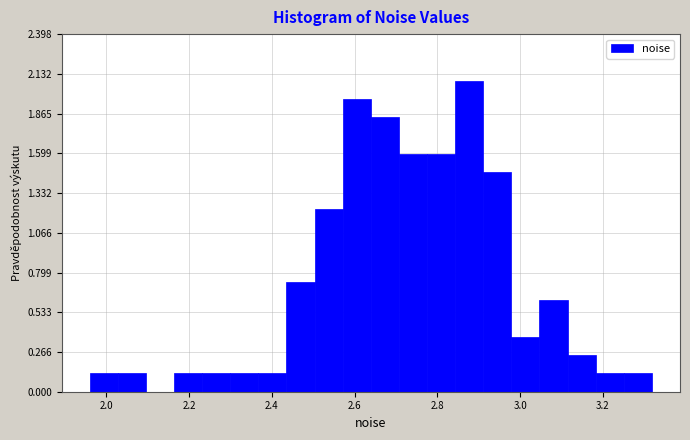

Read against the x-axis, roughly where is the centre of the tallest bar?

2.88